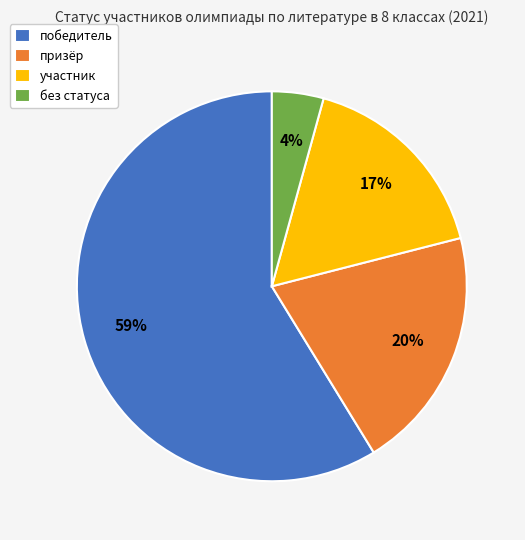

Which slice is the smallest?

без статуса